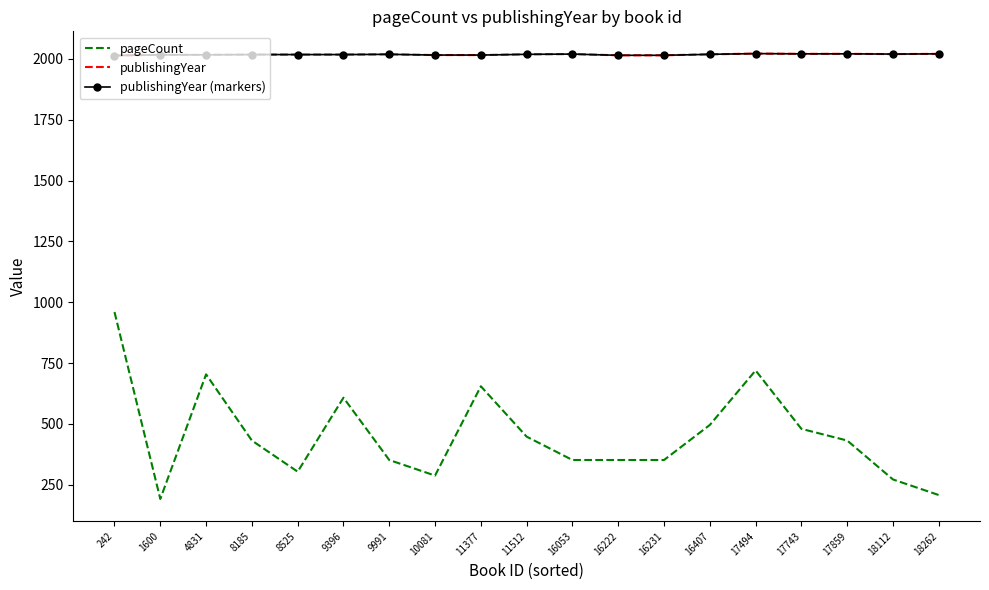

Reading left to right, transcribe all the data shown in this chart.

pageCount: 242=960	1600=192	4831=704	8185=432	8525=304	9396=608	9991=352	10081=288	11377=655	11512=448	16053=352	16222=352	16231=352	16407=496	17494=720	17743=480	17859=432	18112=272	18262=208
publishingYear: 242=2014	1600=2017	4831=2017	8185=2018	8525=2018	9396=2018	9991=2019	10081=2016	11377=2016	11512=2019	16053=2020	16222=2015	16231=2015	16407=2019	17494=2022	17743=2021	17859=2021	18112=2020	18262=2021
publishingYear (markers): 242=2014	1600=2017	4831=2017	8185=2018	8525=2018	9396=2018	9991=2019	10081=2016	11377=2016	11512=2019	16053=2020	16222=2015	16231=2015	16407=2019	17494=2022	17743=2021	17859=2021	18112=2020	18262=2021